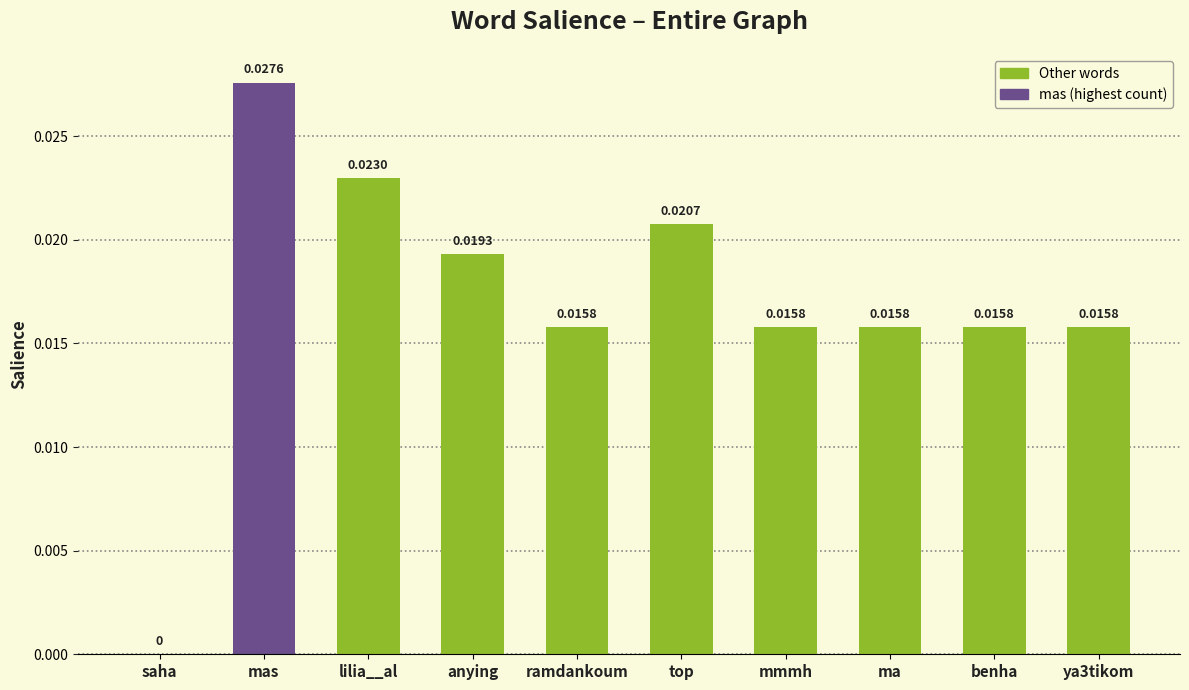

How many values are between 0 and 1?

10